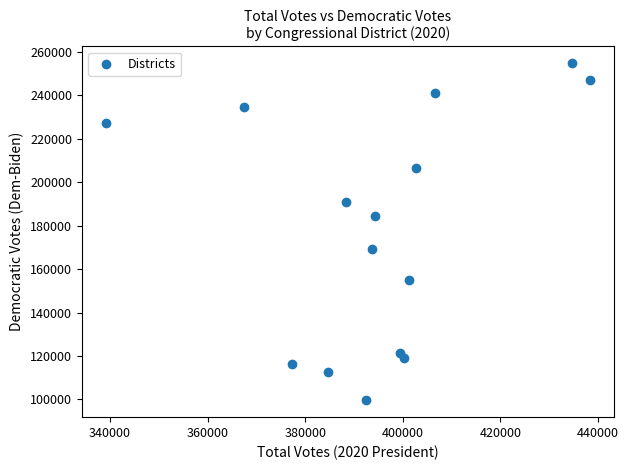

What is the range of X values (max minus min)?

99212